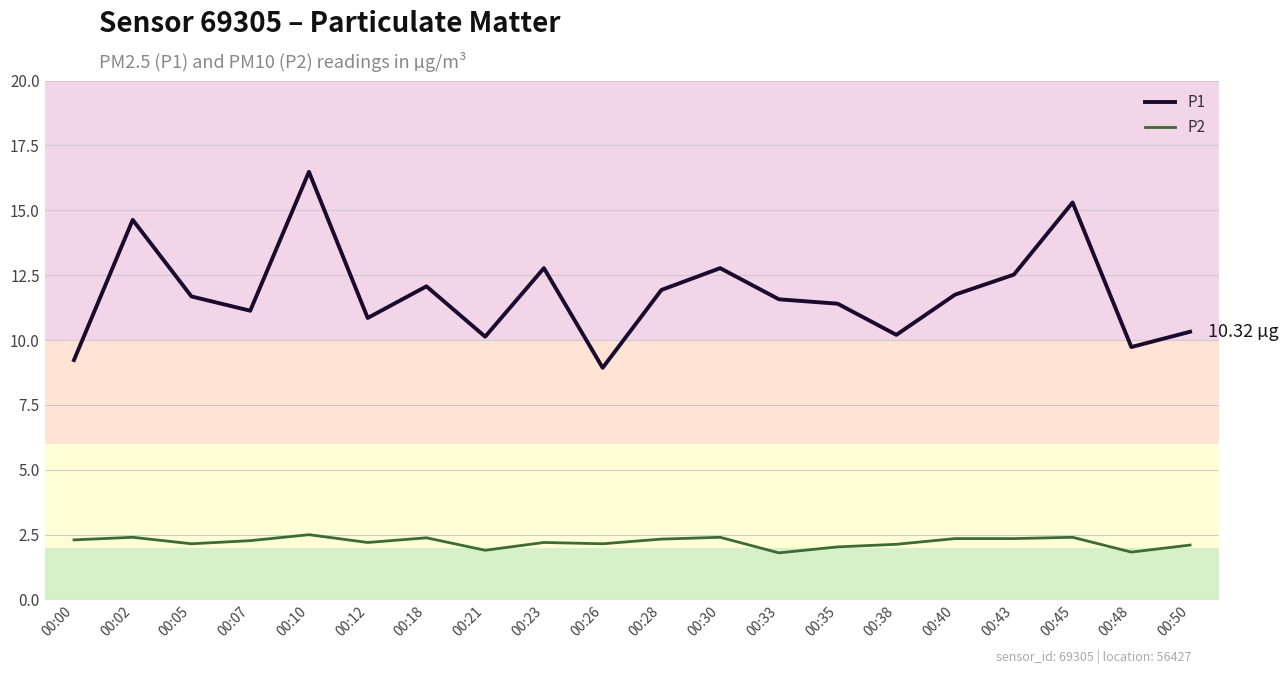

How many lines are shown in the chart?

2